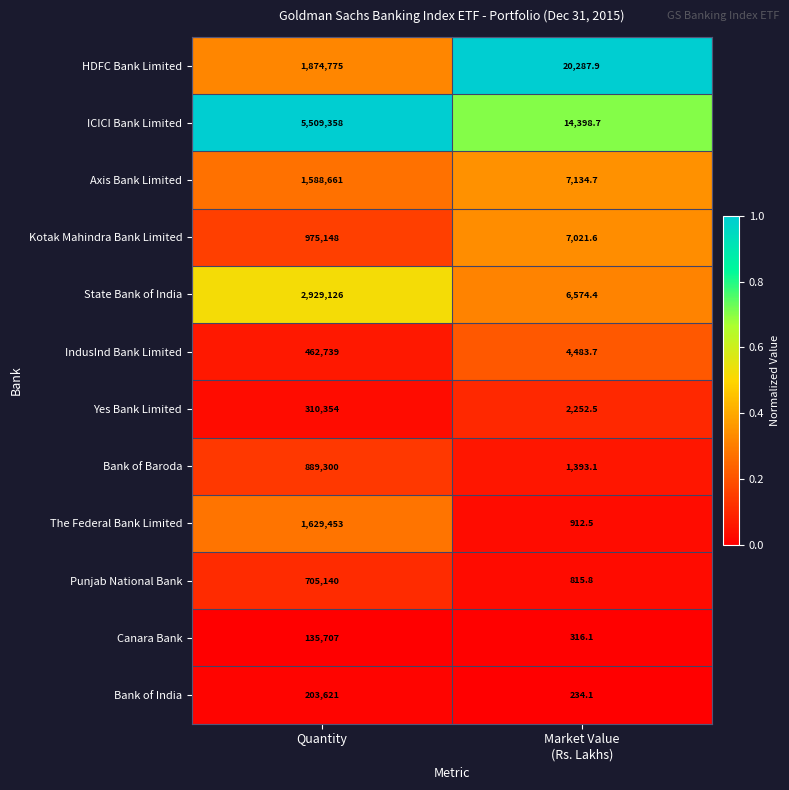

Reading right to left, extract all data points from this chart.

HDFC Bank Limited: 20287.9	1874775.0
ICICI Bank Limited: 14398.7	5509358.0
Axis Bank Limited: 7134.7	1588661.0
Kotak Mahindra Bank Limited: 7021.6	975148.0
State Bank of India: 6574.4	2929126.0
IndusInd Bank Limited: 4483.7	462739.0
Yes Bank Limited: 2252.5	310354.0
Bank of Baroda: 1393.1	889300.0
The Federal Bank Limited: 912.5	1629453.0
Punjab National Bank: 815.8	705140.0
Canara Bank: 316.1	135707.0
Bank of India: 234.1	203621.0